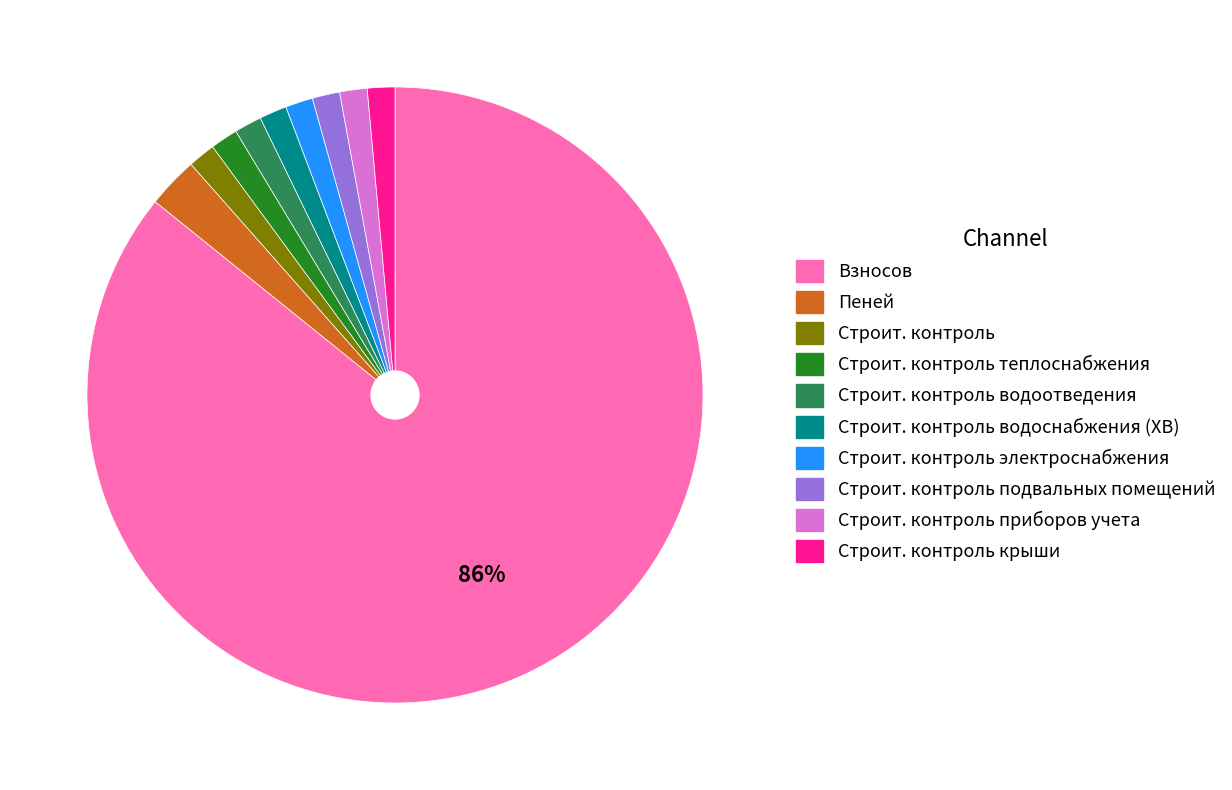

Approximately how many times larger is the value at Строит. контроль крыши compared to Строит. контроль электроснабжения?

1.0